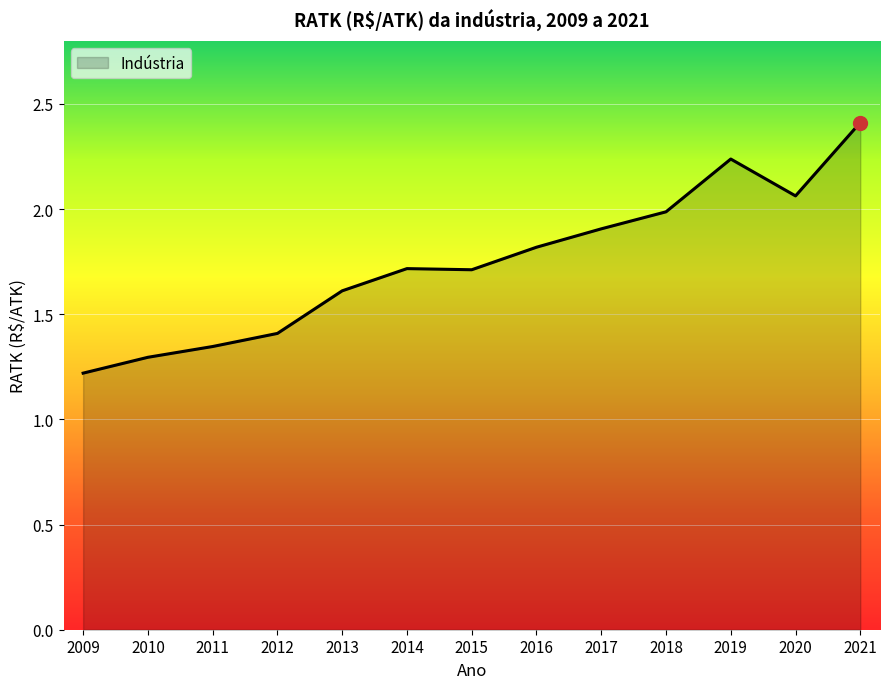

Where is the data nearest to the value 1?

2009